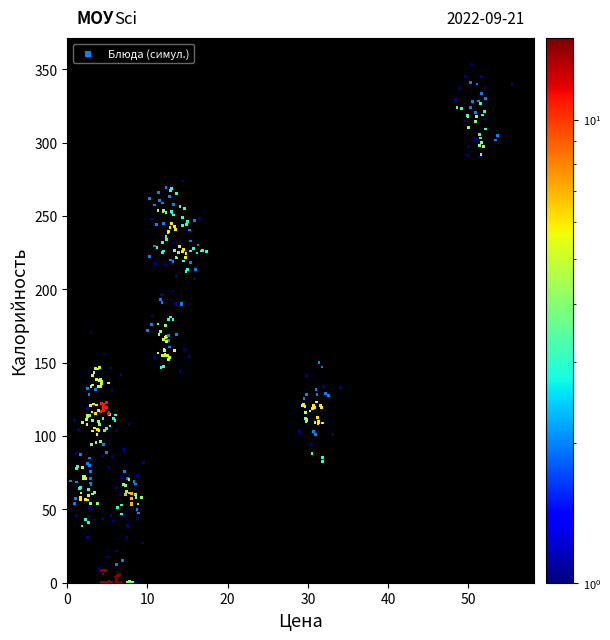

What is the range of X values (max minus min)?

55.4